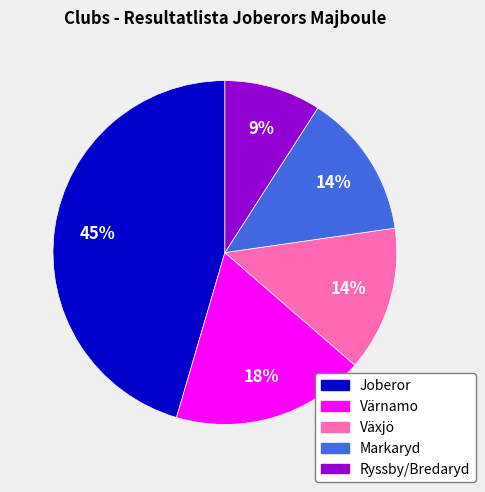

Is there a majority slice in this chart?

No